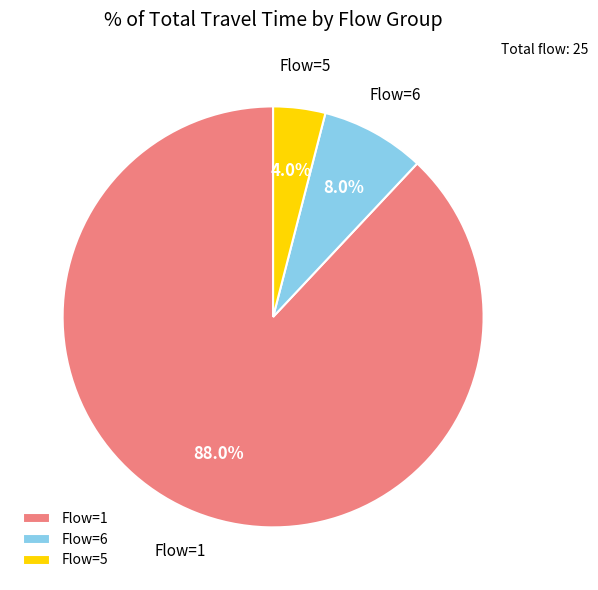

Does any single category account for the majority?

Yes